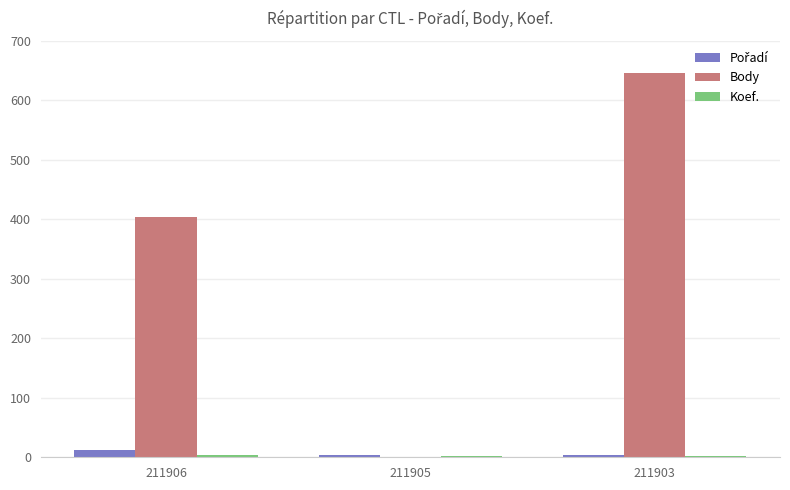

Is it true that Body equals 342 at 211905?

False